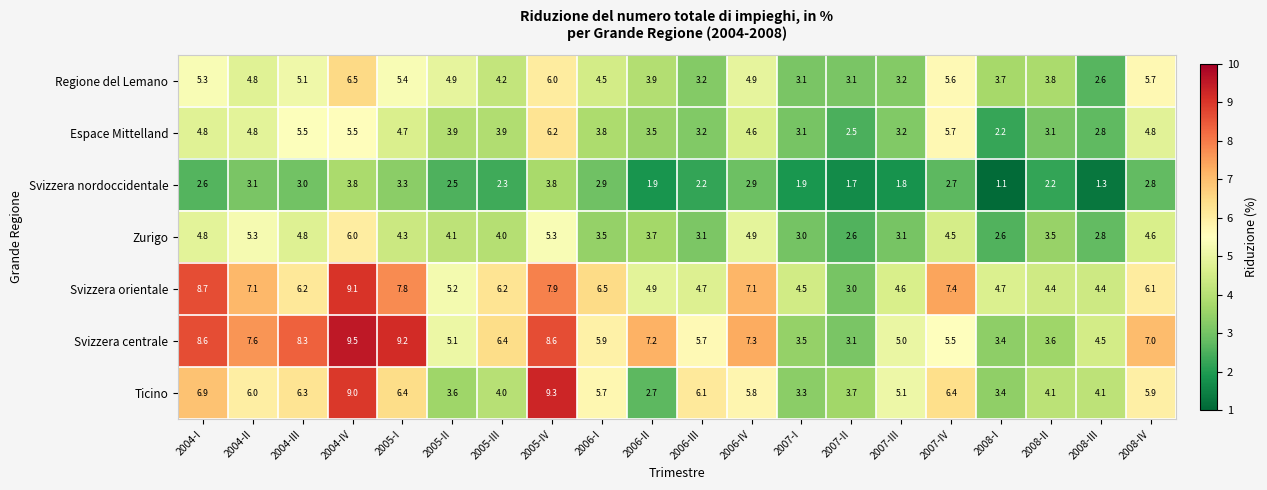

What is the difference between the highest and lowest values at 2004-III?

5.3